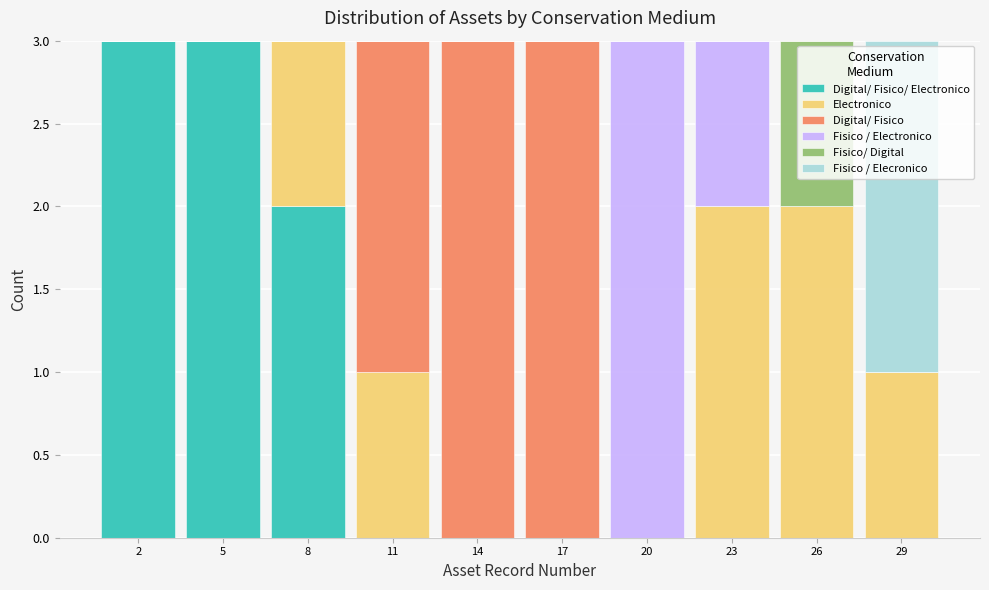

Reading left to right, transcribe this chart: for each stacked bar, give the range it covers on the x-axis and its total height. The values are not printed on the chart, so give them approximately, as read against the axis.

0.5 to 3.5: 3
3.5 to 6.5: 3
6.5 to 9.5: 3
9.5 to 12.5: 3
12.5 to 15.5: 3
15.5 to 18.5: 3
18.5 to 21.5: 3
21.5 to 24.5: 3
24.5 to 27.5: 3
27.5 to 30.5: 3